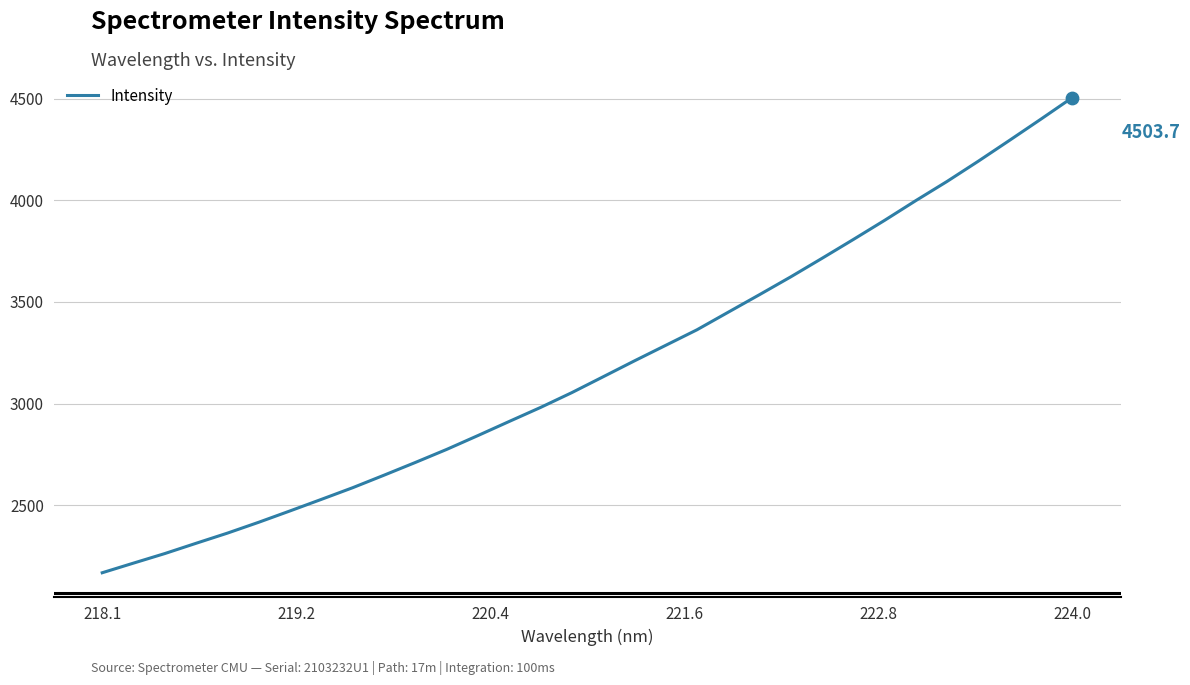

What is the difference between the maximum and minimum values?

2335.3